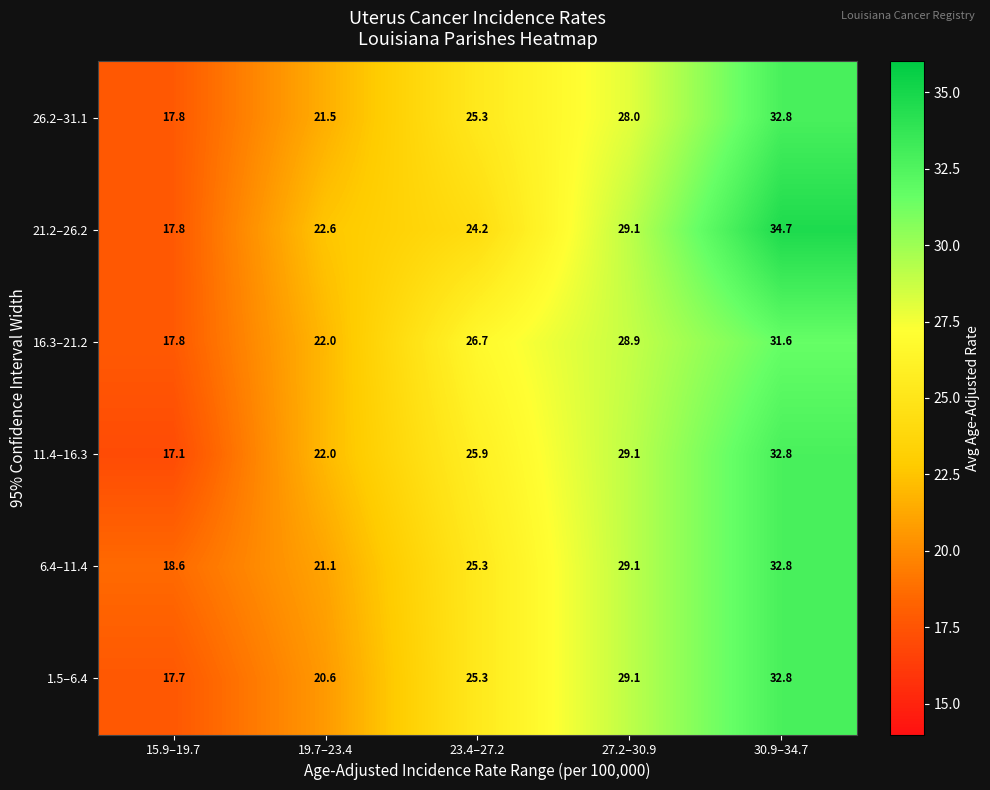

At which category is the sum across all series the highest?

30.9–34.7